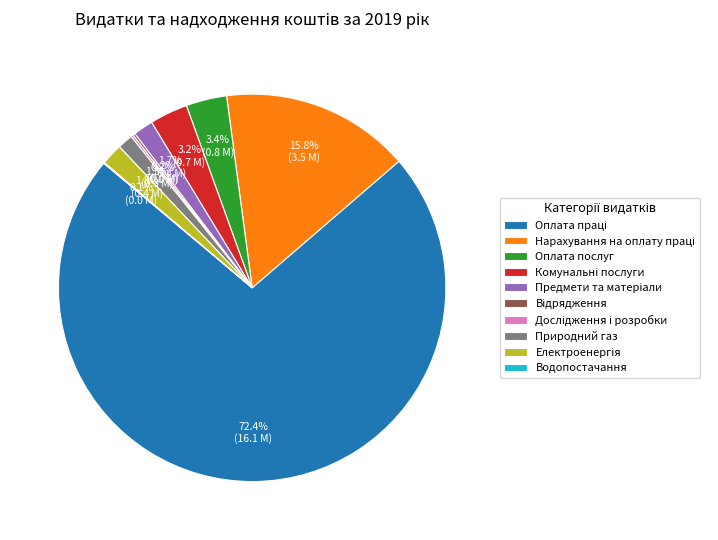

Is there a majority slice in this chart?

Yes